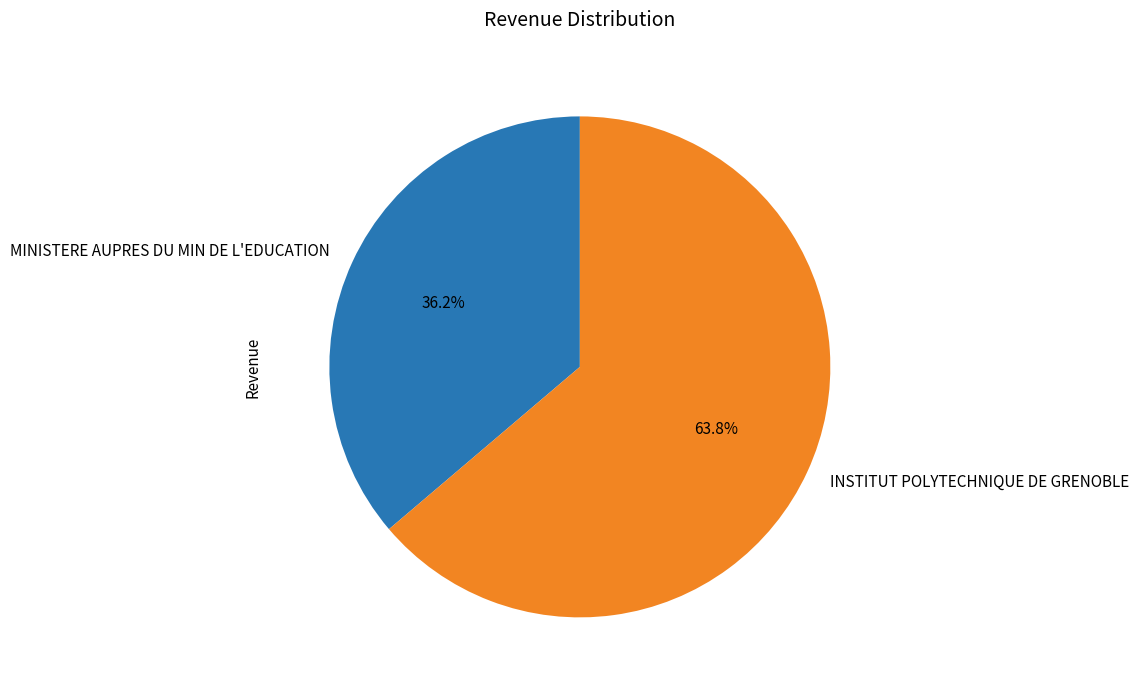

Between MINISTERE AUPRES DU MIN DE L'EDUCATION and INSTITUT POLYTECHNIQUE DE GRENOBLE, which is larger?

INSTITUT POLYTECHNIQUE DE GRENOBLE